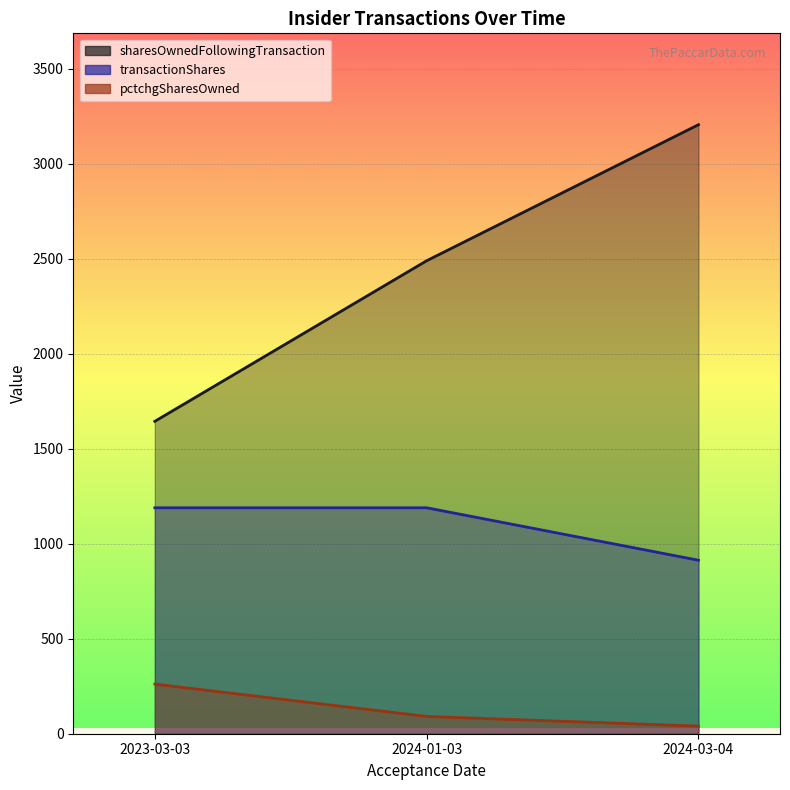

What is the total value across all series at 2024-01-03?

3769